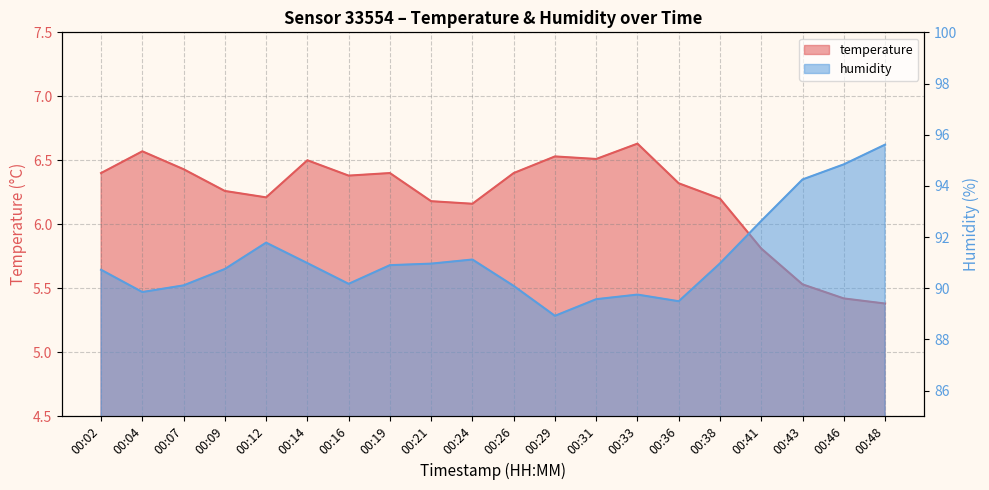

What are all the series names shown in the legend?

temperature, humidity